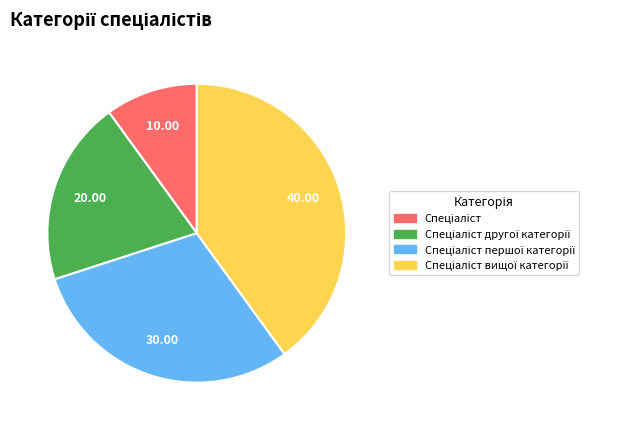

Does any single category account for the majority?

No